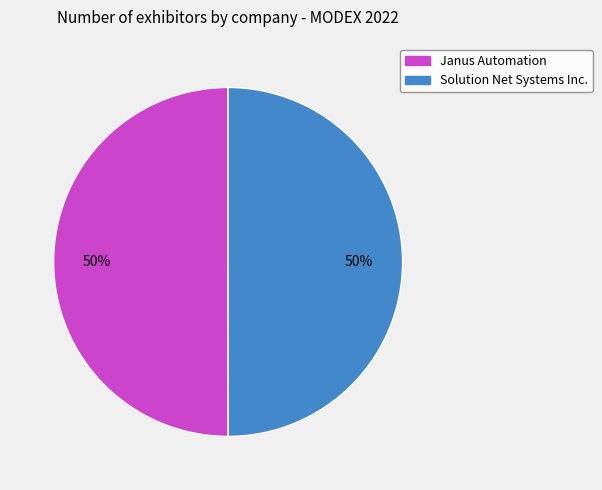

Is the sum of Janus Automation and Solution Net Systems Inc. greater than half?

Yes